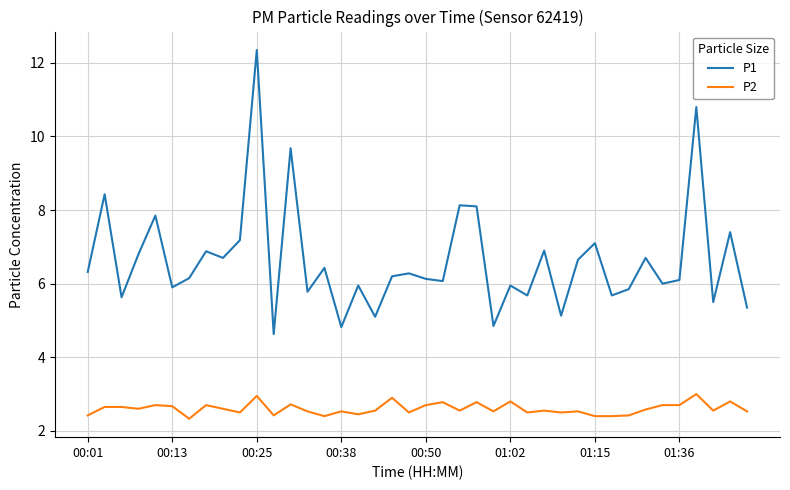

What is the smallest value displayed?

2.3